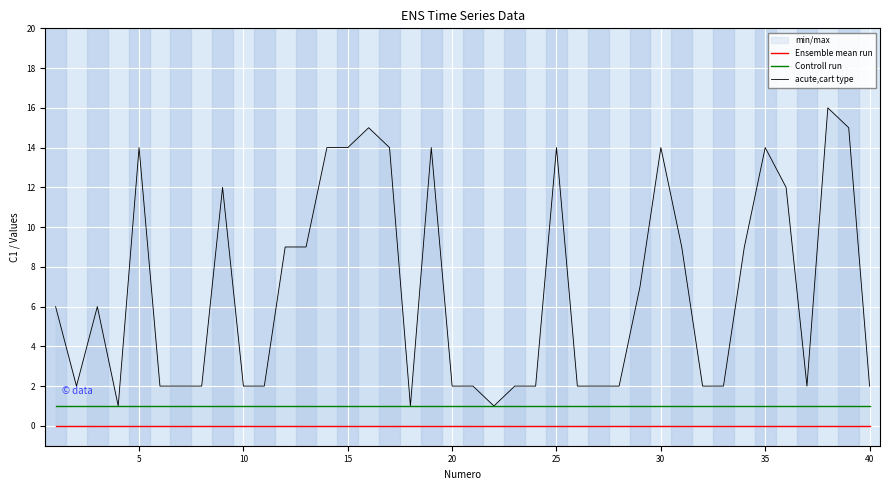

What is the difference between the second highest and minimum values in the acute,cart type series?

14